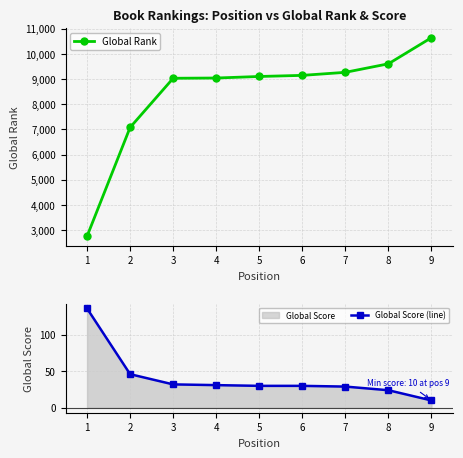

What is the average value of the Global Rank series?

8408